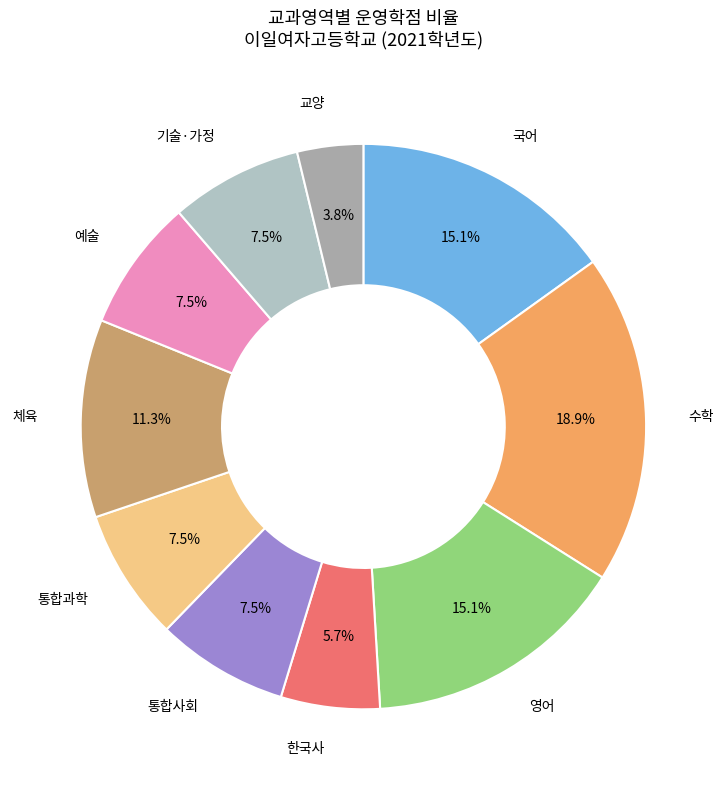

How many slices are in this pie chart?

10